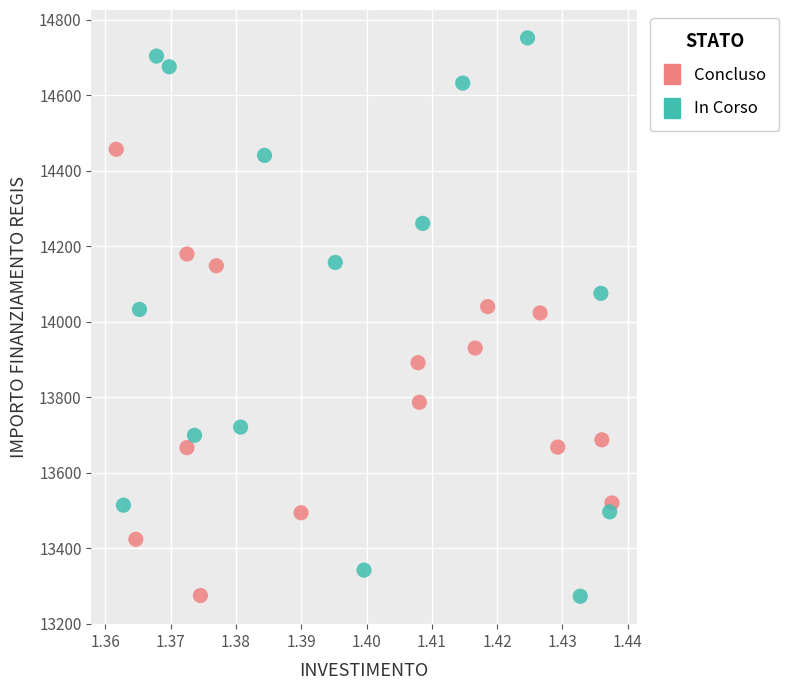

Which series contains the highest Y value?

In Corso